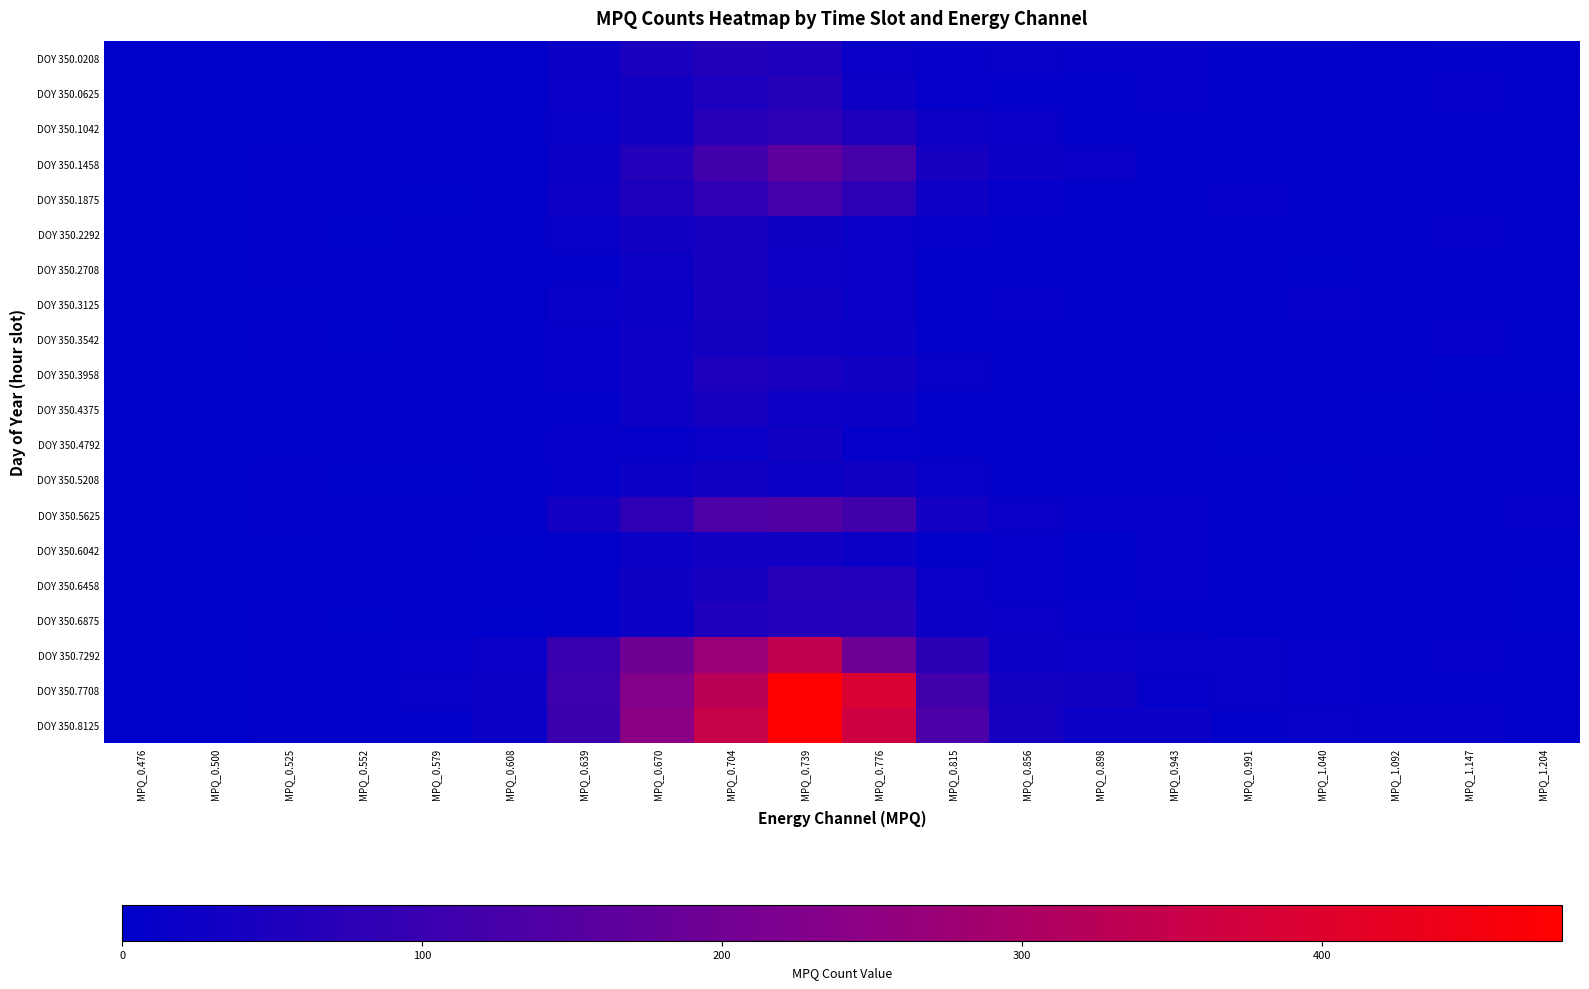

At which category is the sum across all series the highest?

MPQ_0.739